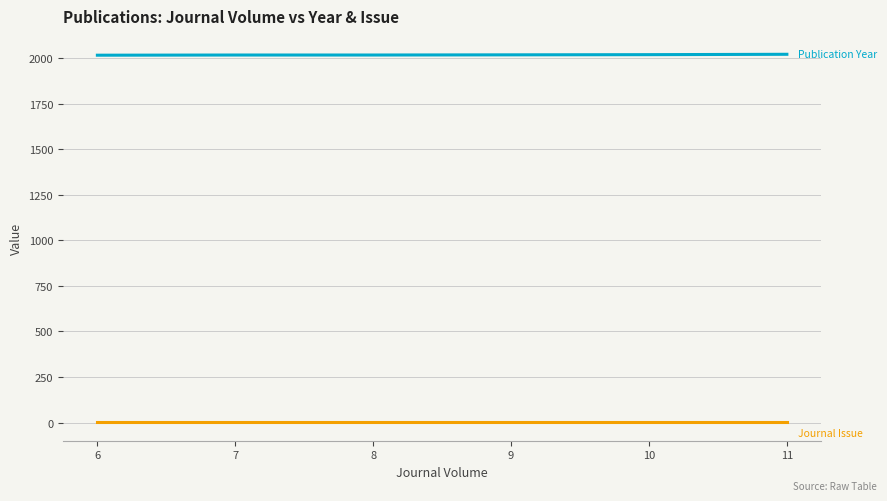

Between 6 and 11, which series saw the biggest shift?

Publication Year